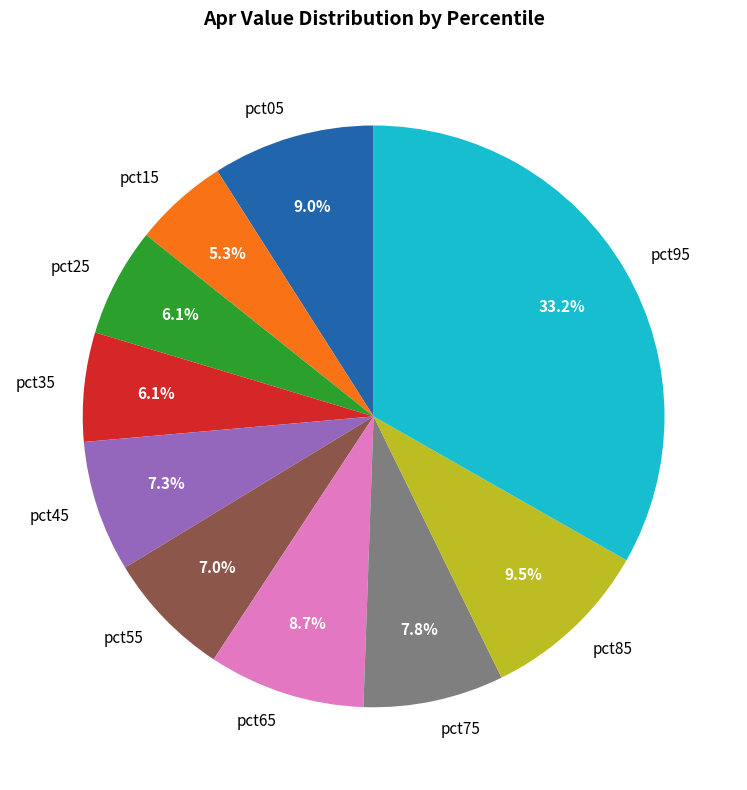

How much of the chart is everything except pct25?

93.9%